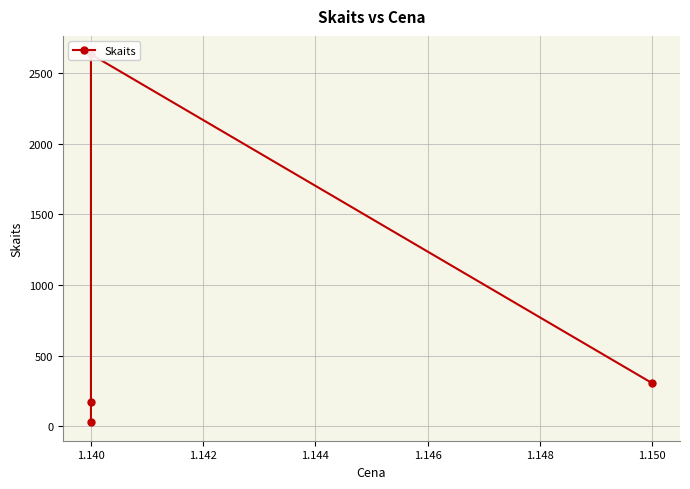

True or false: the data has more than 1 interior local peaks.

False